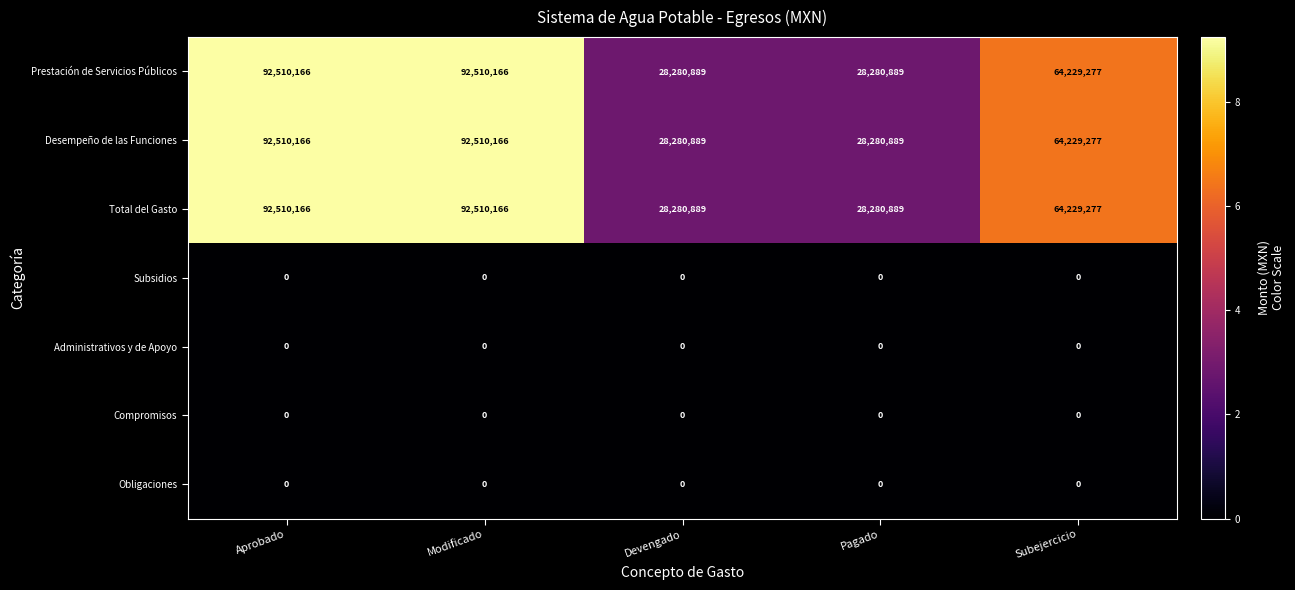

True or false: Subsidios has a value of 0 at Devengado.

True